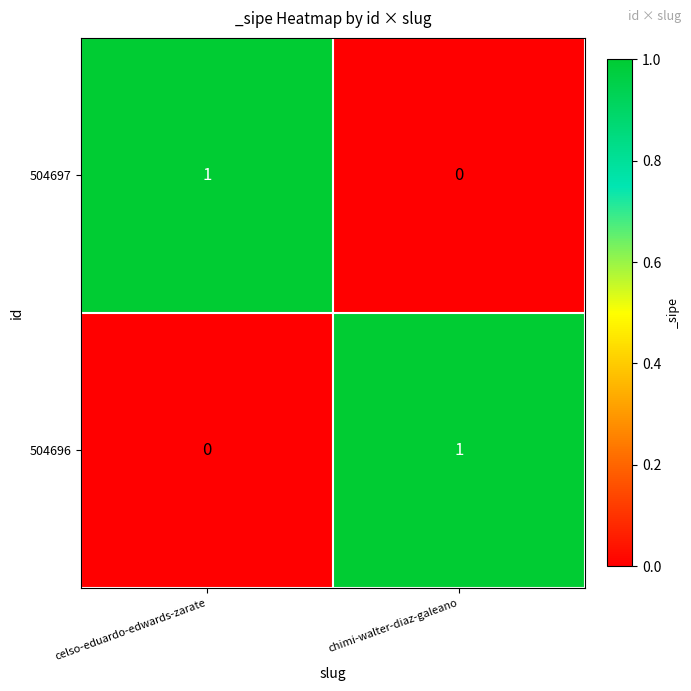

At celso-eduardo-edwards-zarate, list the series in order from largest to smallest.

504697, 504696